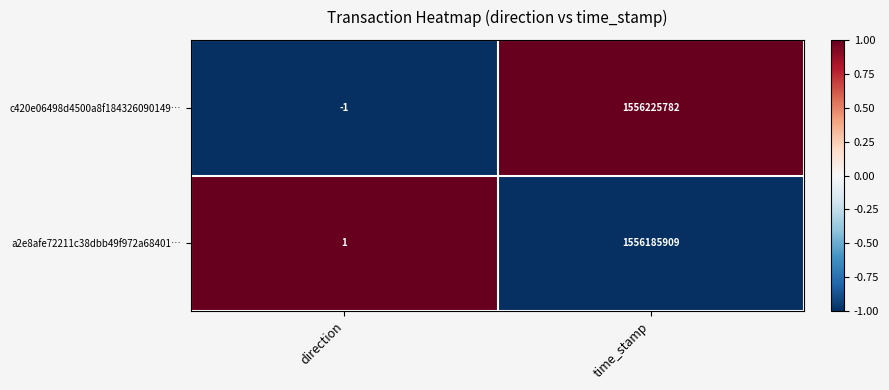

At how many categories does at least one series exceed 0?

2